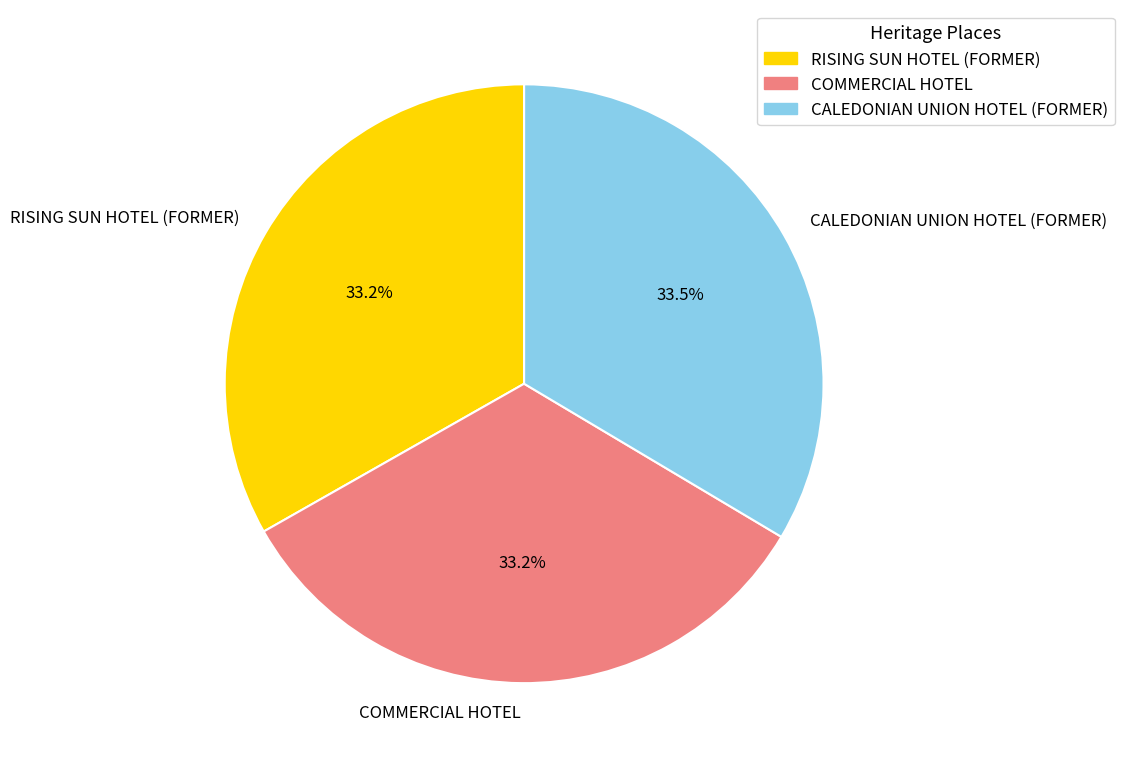

The COMMERCIAL HOTEL slice represents 33% of the pie. True or false?

True